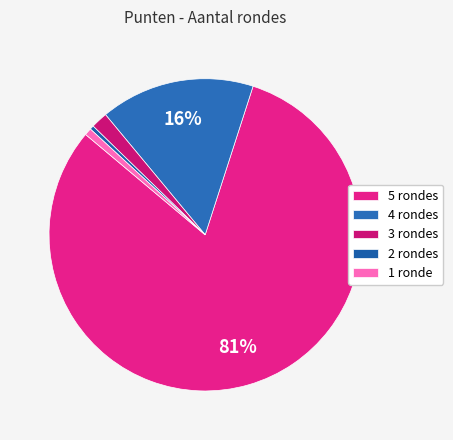

Count the number of slices in the pie.

5